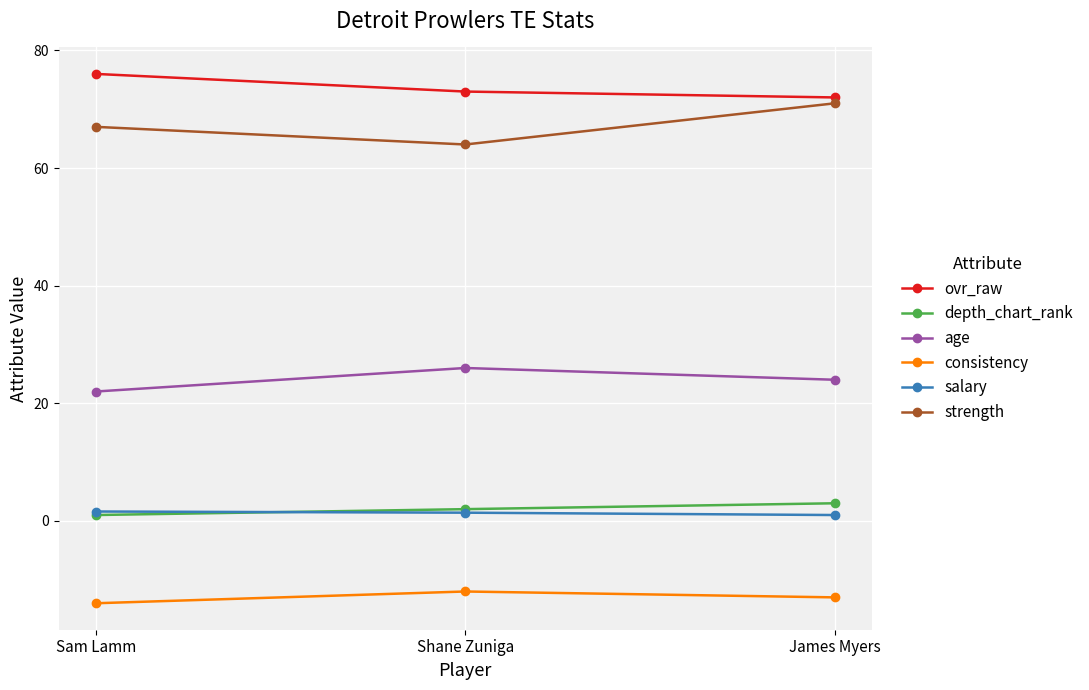

Is this an area chart (filled region under the line)?

No